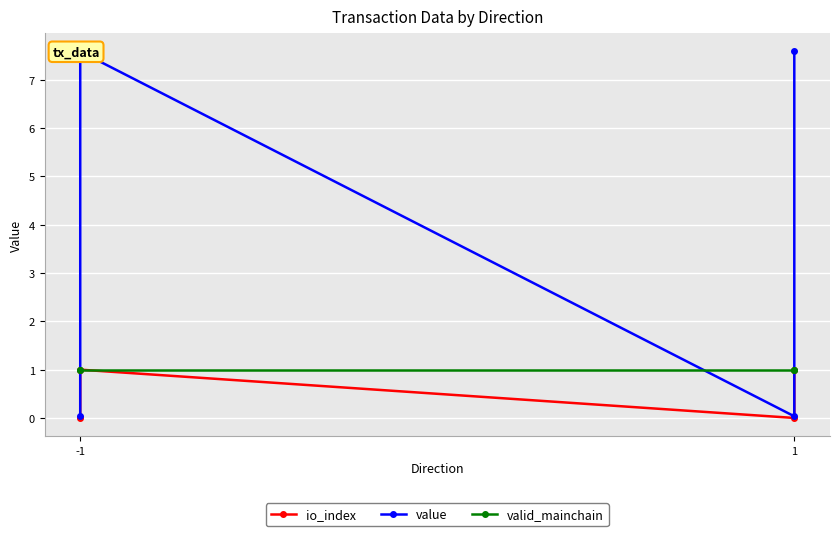

Is this an area chart (filled region under the line)?

No